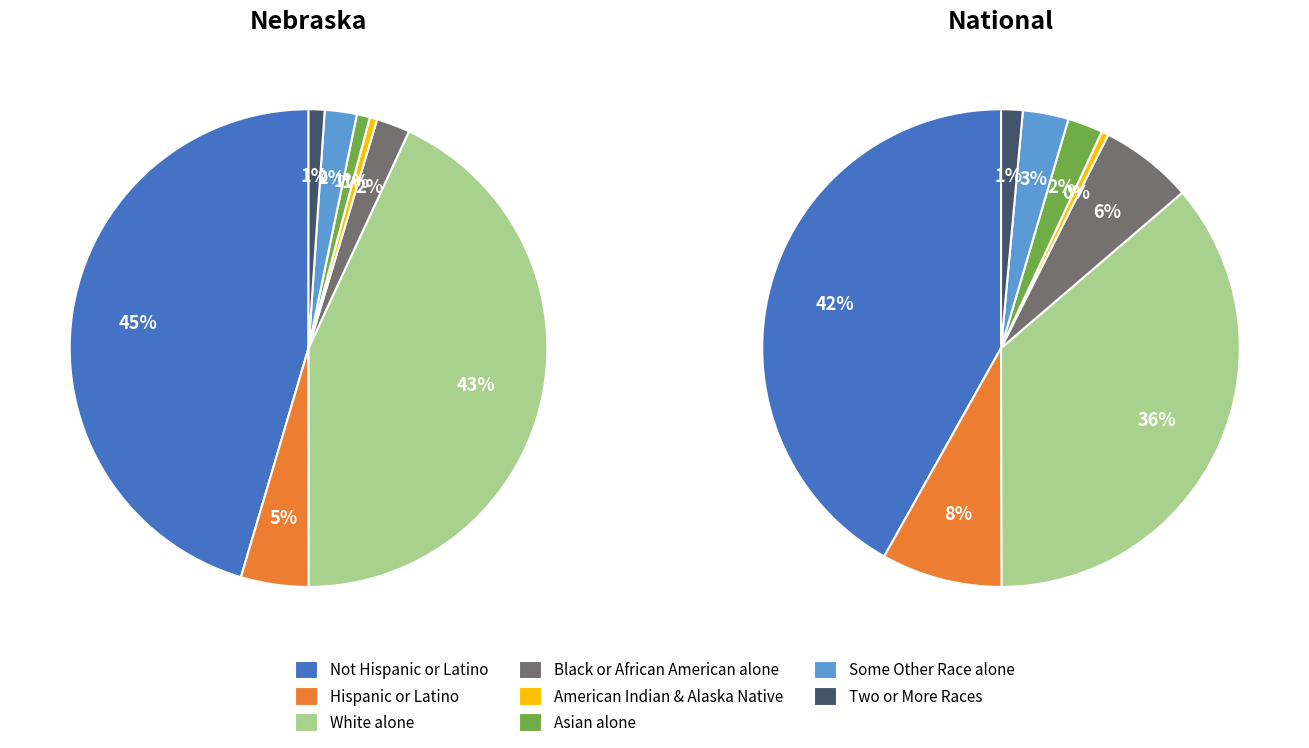

What is the total percentage of American Indian and Alaska Native and Asian alone?

0.9%